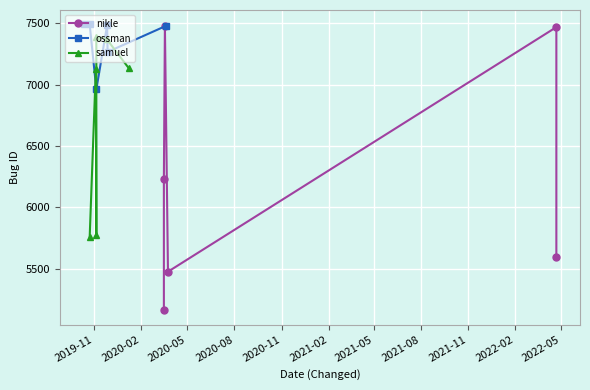

What is the average value of the samuel series?

6759